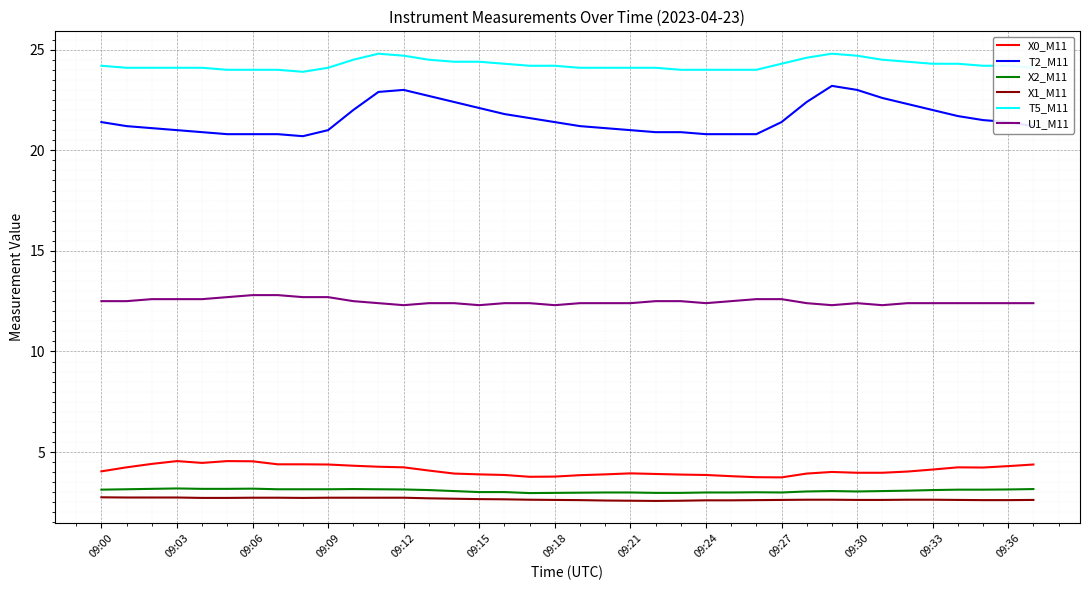

What are all the series names shown in the legend?

X0_M11, T2_M11, X2_M11, X1_M11, T5_M11, U1_M11